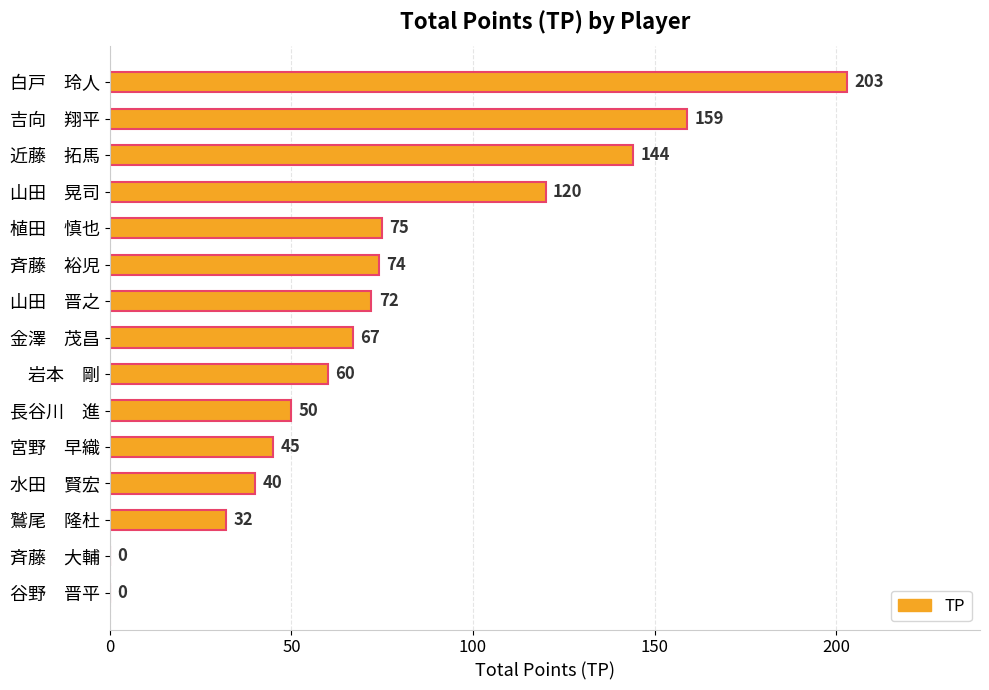

Is it true that the value at 山田　晋之 is 120?

False